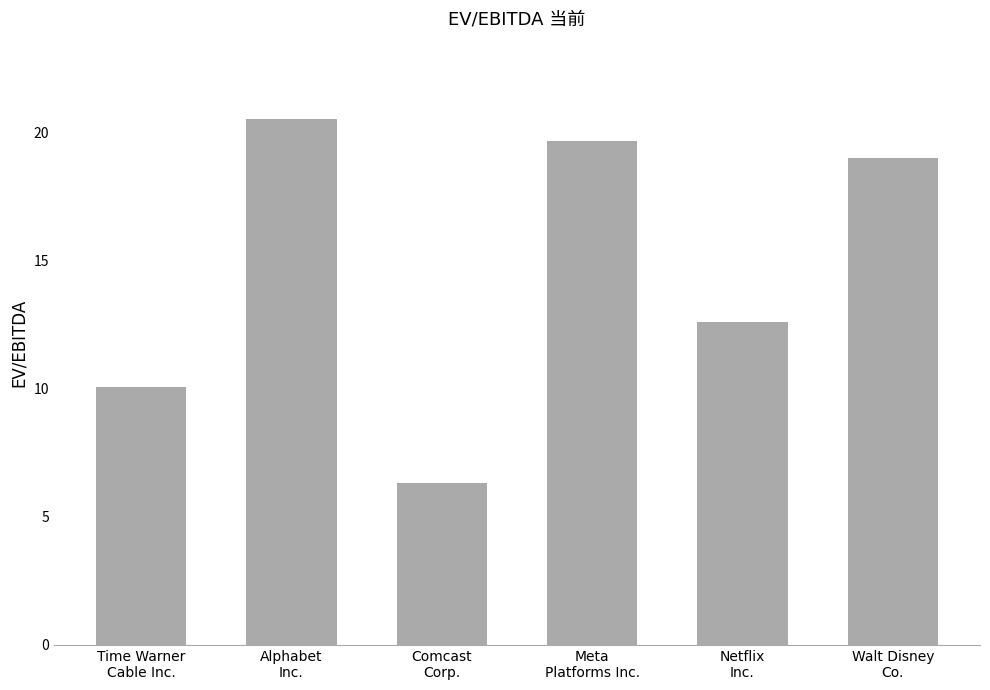

Does the chart contain any negative values?

No